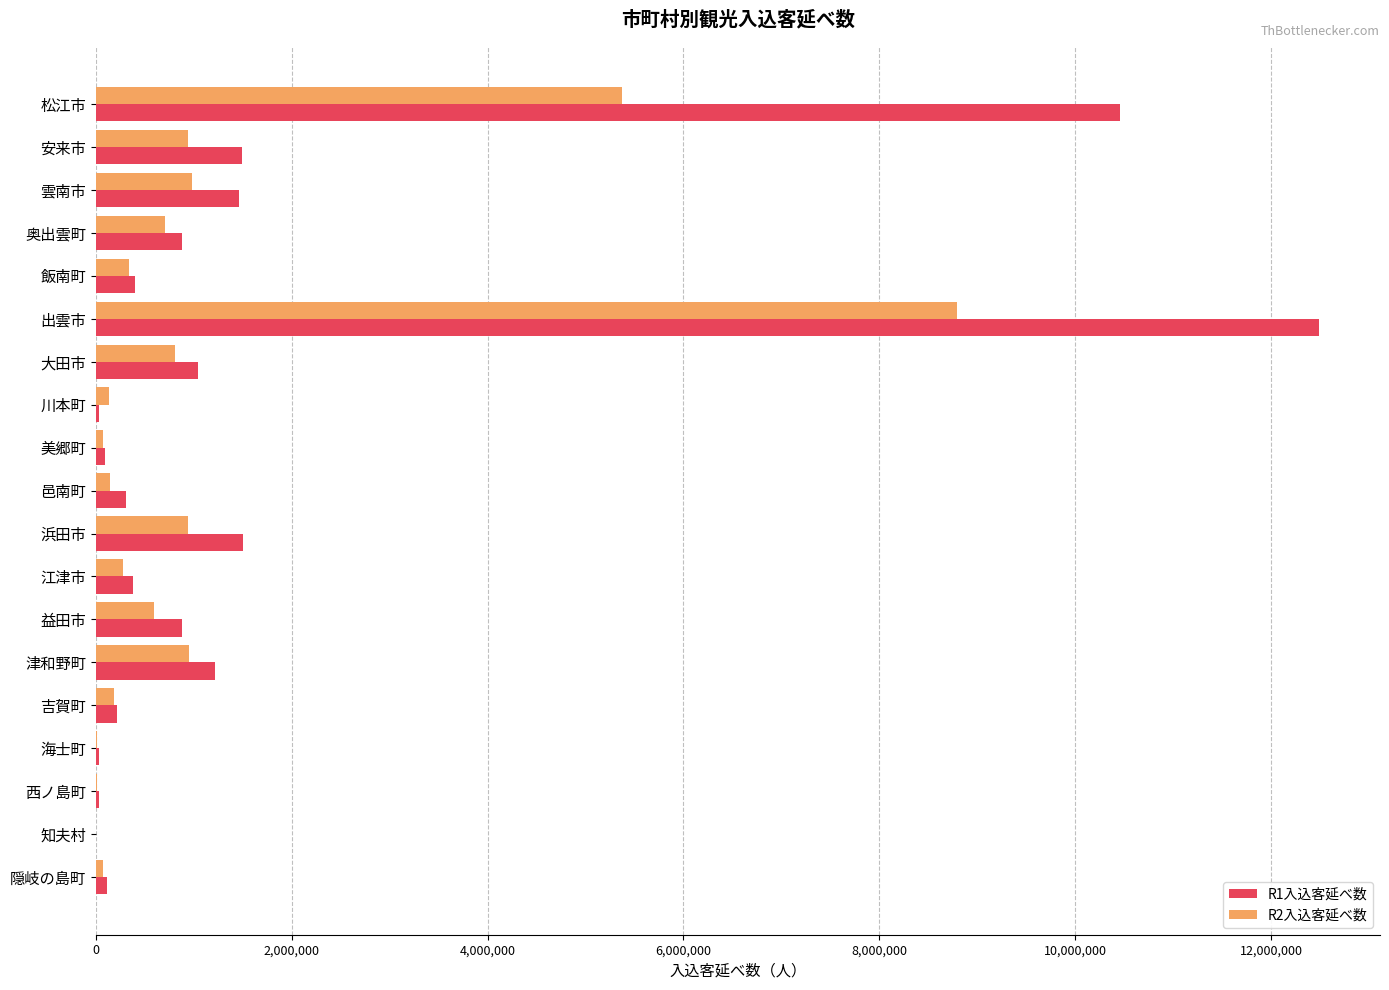

True or false: R2入込客延べ数 has a value of 1023363 at 益田市.

False